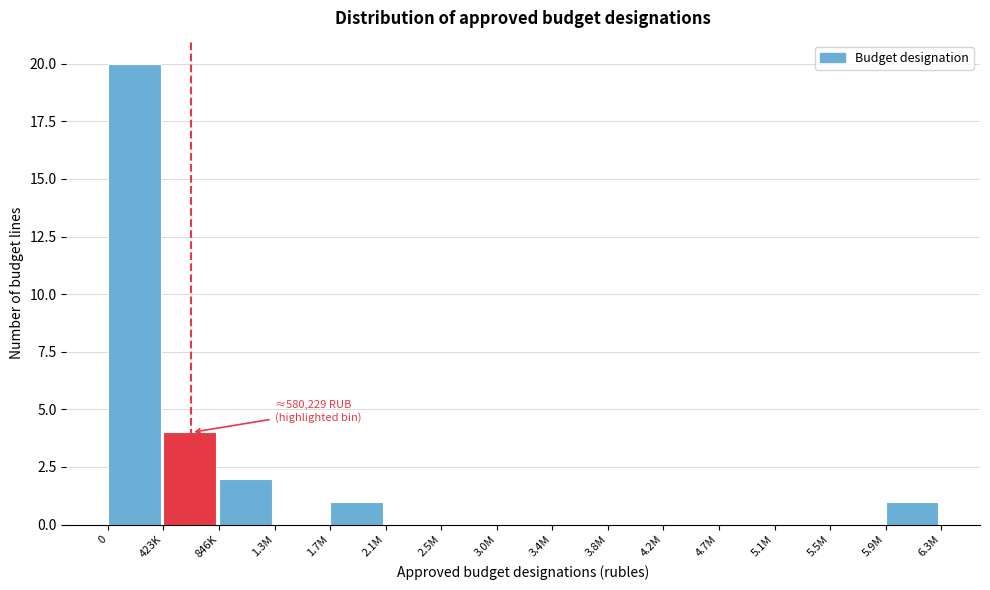

Reading left to right, transcribe all the data shown in this chart.

0=20	423K=4	846K=2	1.3M=0	1.7M=1	2.1M=0	2.5M=0	3.0M=0	3.4M=0	3.8M=0	4.2M=0	4.7M=0	5.1M=0	5.5M=0	5.9M=1